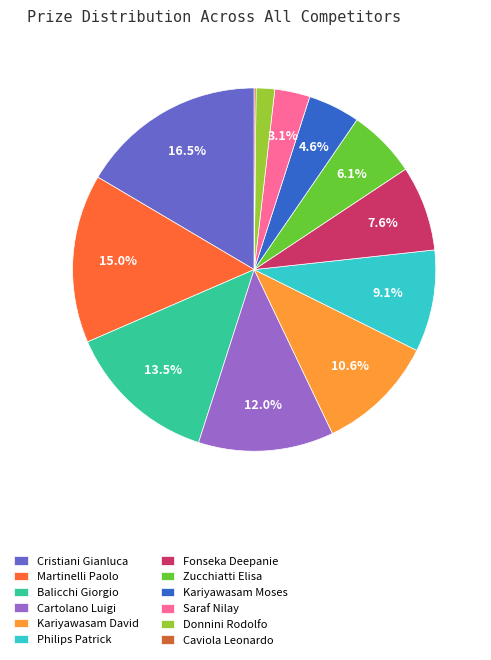

What is the total percentage of Cristiani Gianluca and Saraf Nilay?

19.6%